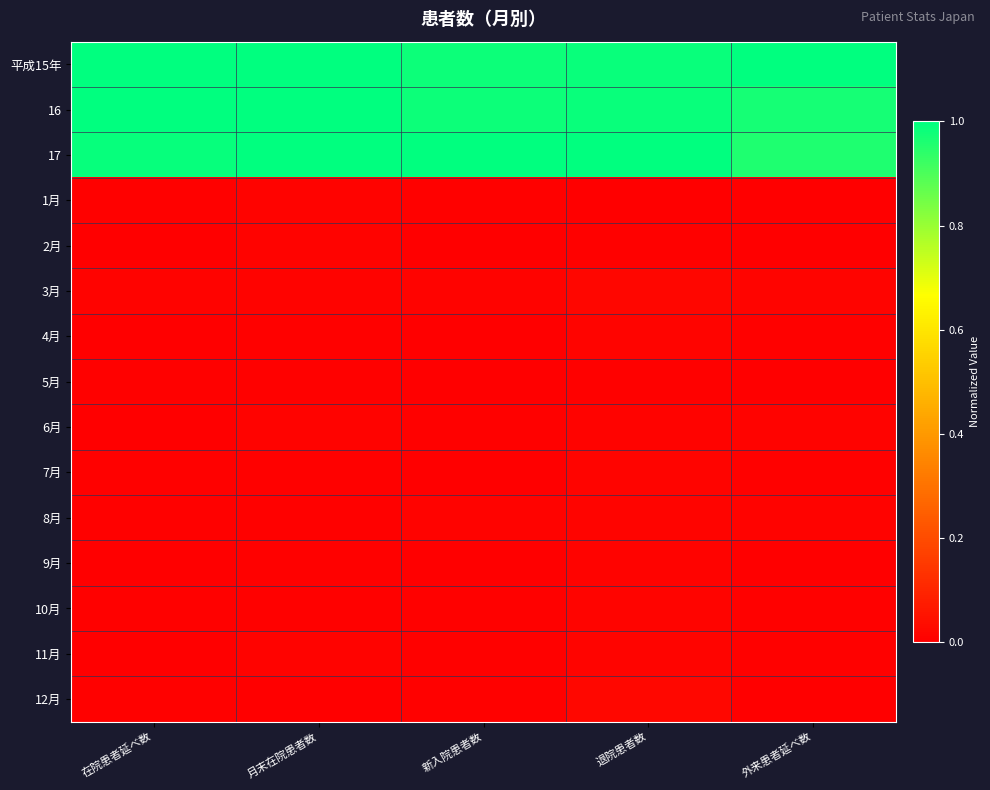

Between 外来患者延べ数 and 月末在院患者数, which is larger?

外来患者延べ数